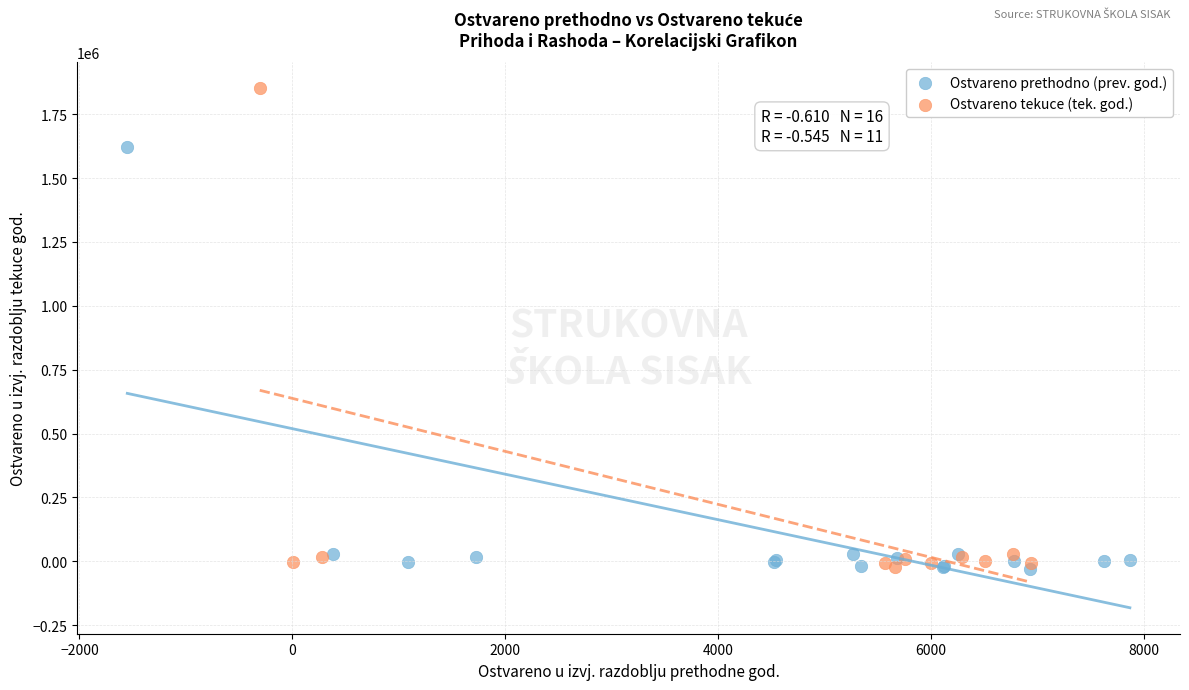

Which series reaches the maximum Y coordinate?

Ostvareno tekuce (tek. god.)